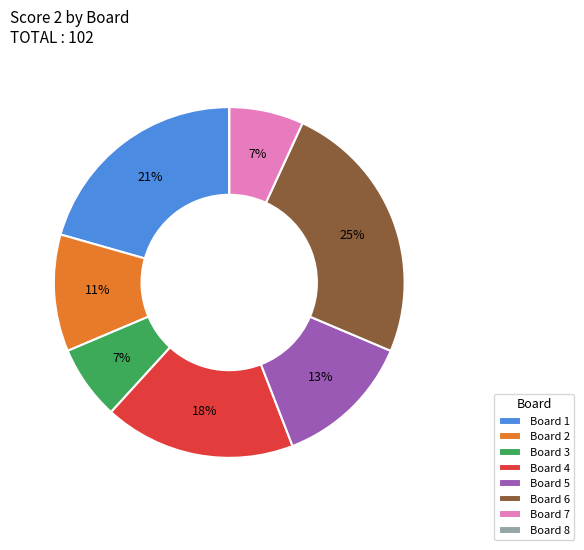

Does Board 3 represent more than half of the total?

No